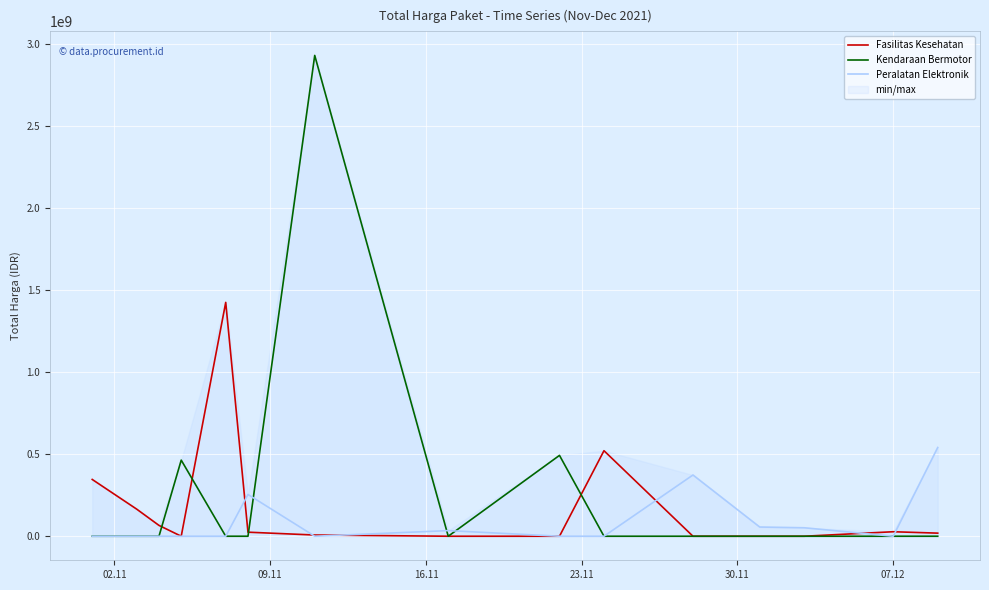

What is the difference between the maximum and minimum values in the Peralatan Elektronik series?

541071000